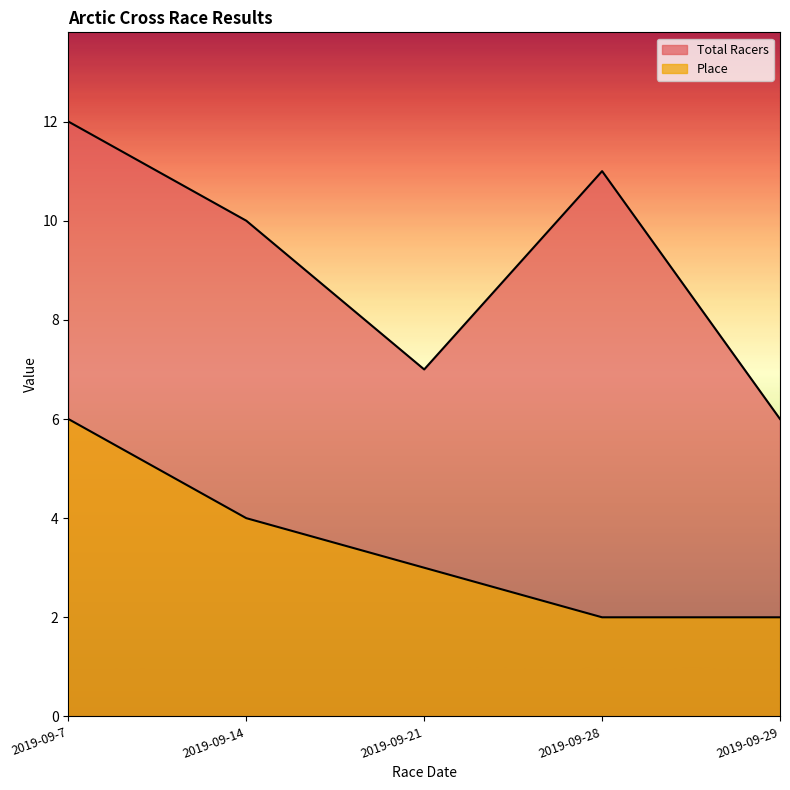

Is it true that Total Racers equals 2 at 2019-09-29?

False